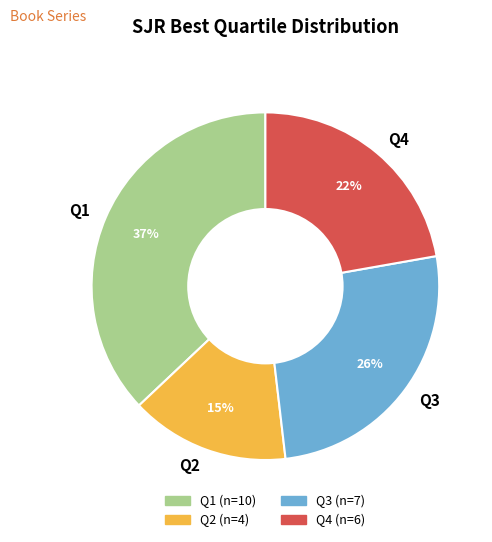

To the nearest percent, what portion does Q3 represent?

26%